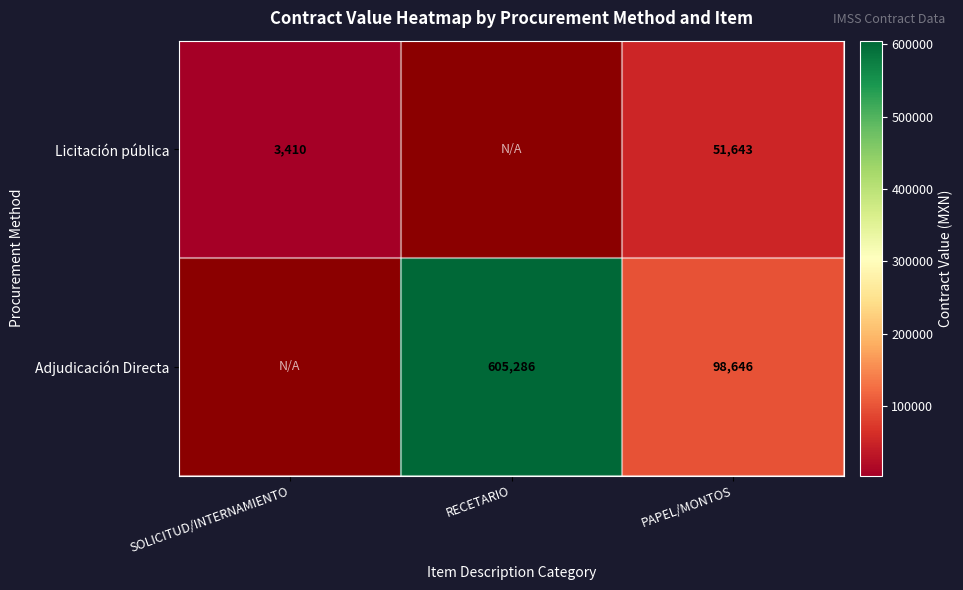

At PAPEL/MONTOS, list the series in order from smallest to largest.

Licitación pública, Adjudicación Directa